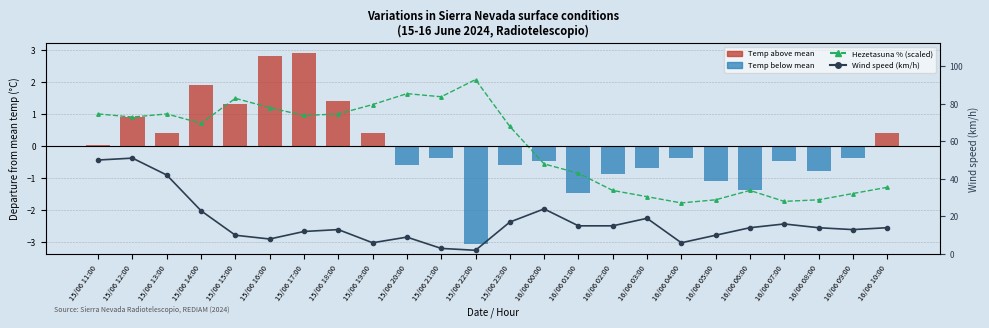

What is the minimum value for Hezetasuna (%) scaled?

-1.8